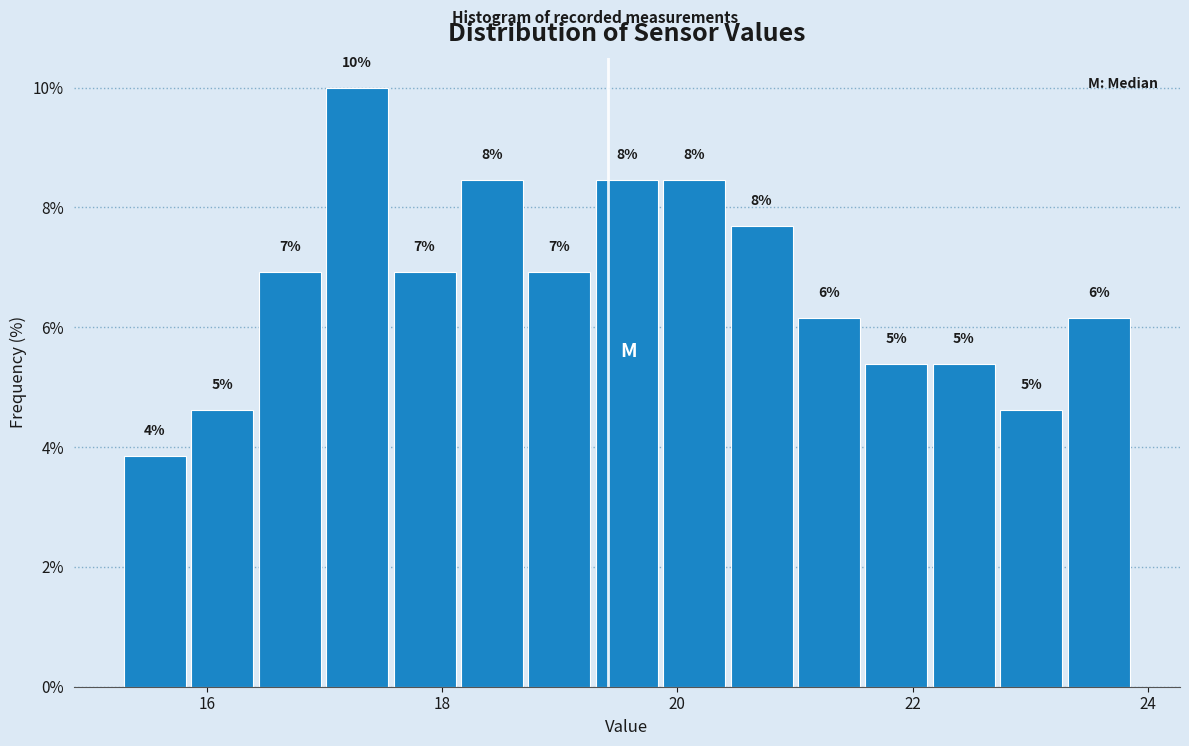

Around what value on the x-axis is the tallest bar? Give the approximate position of its centre, as read against the axis.

17.2